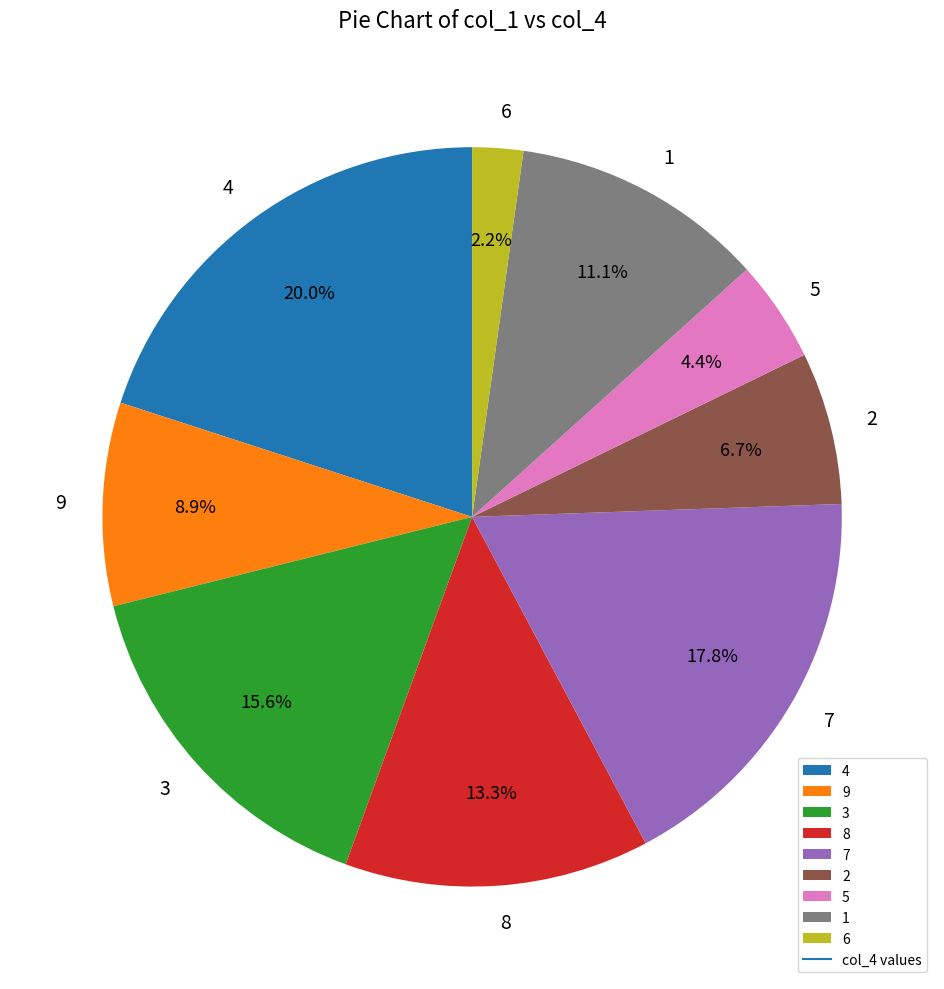

Combined, do 9 and 4 account for over 50%?

No